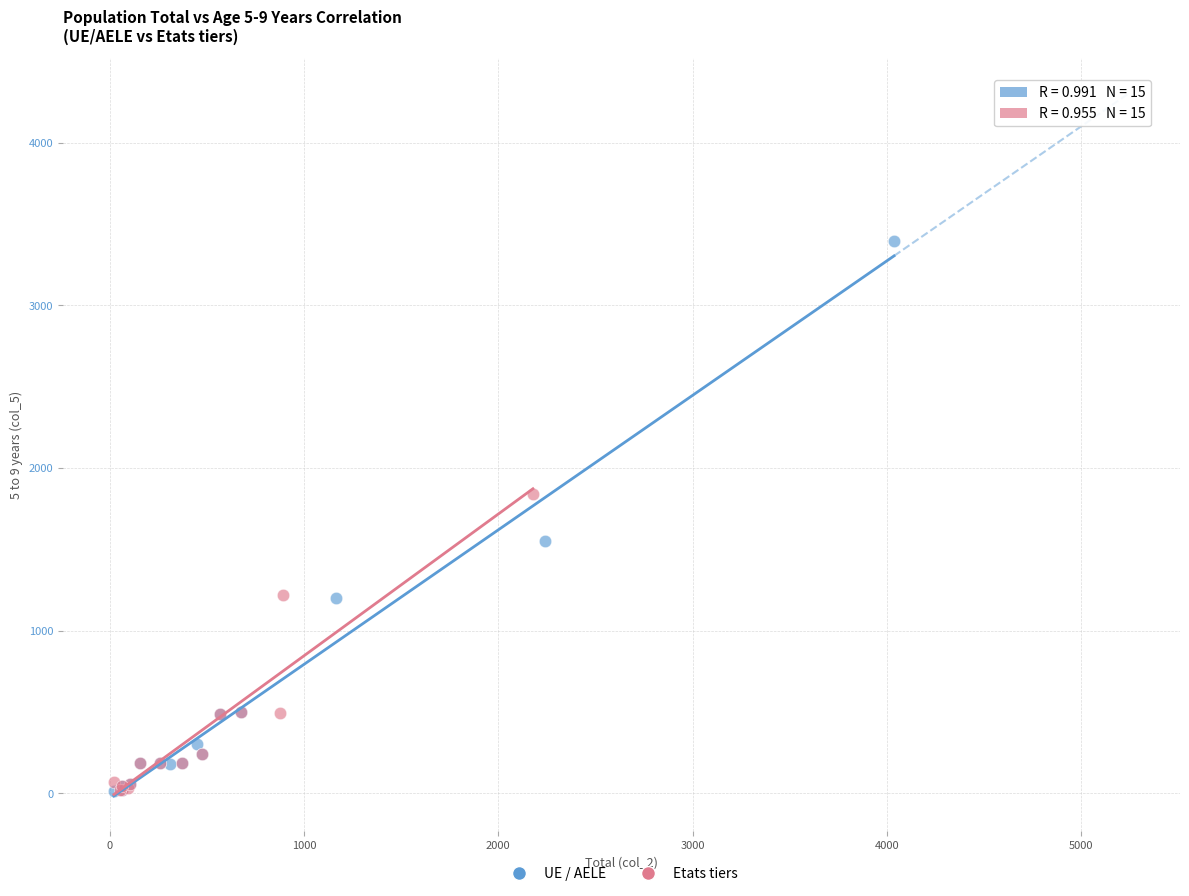

Which series has the largest Y range (max minus min)?

UE / AELE